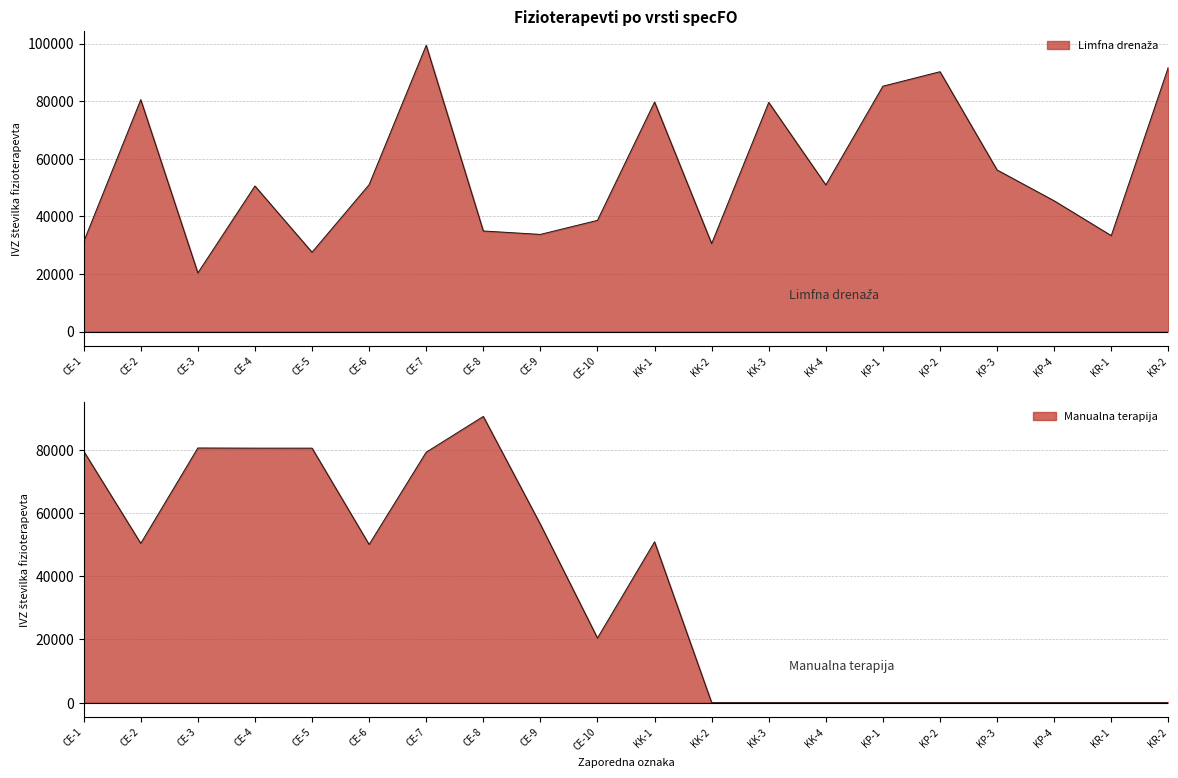

Approximately how many times larger is the value at KK-2 compared to KK-3?

0.4